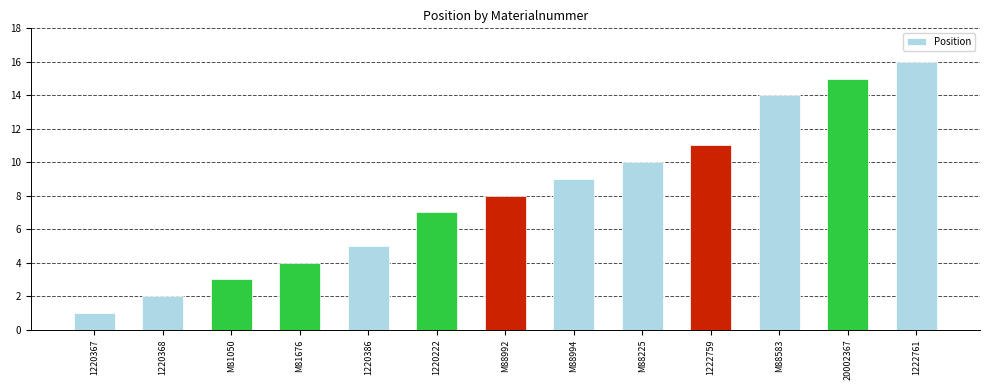

Which has a higher value, M88992 or 1220367?

M88992